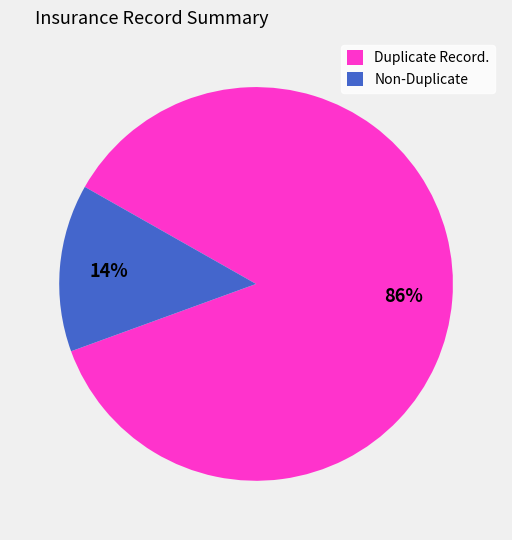

To the nearest percent, what is the difference between the Non-Duplicate and Duplicate Record. slice percentages?

72%